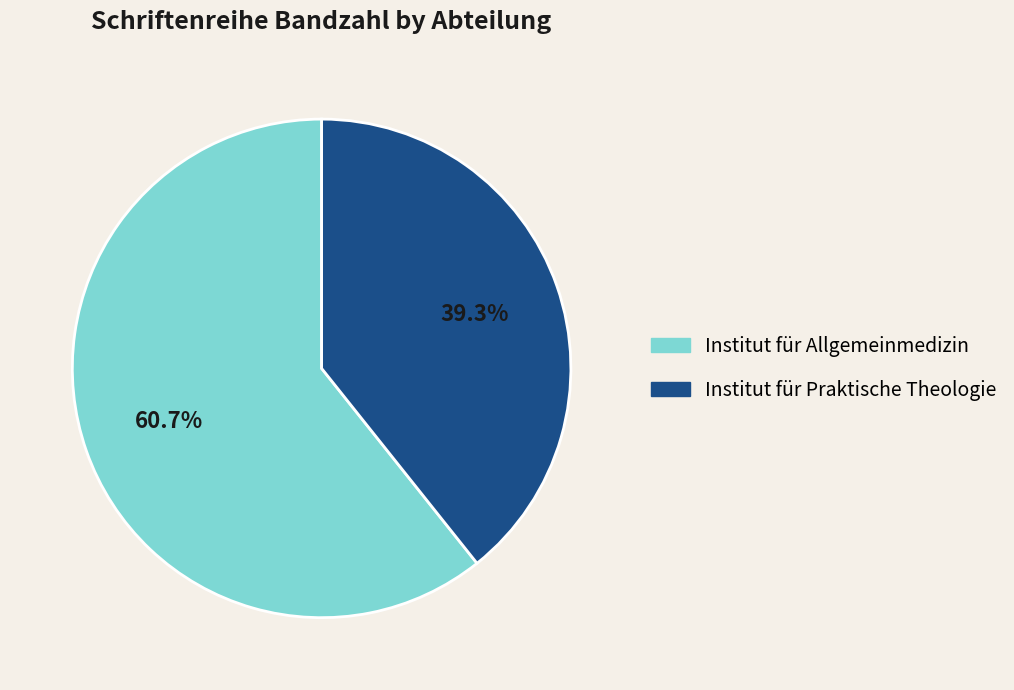

Does Institut für Praktische Theologie represent more than half of the total?

No